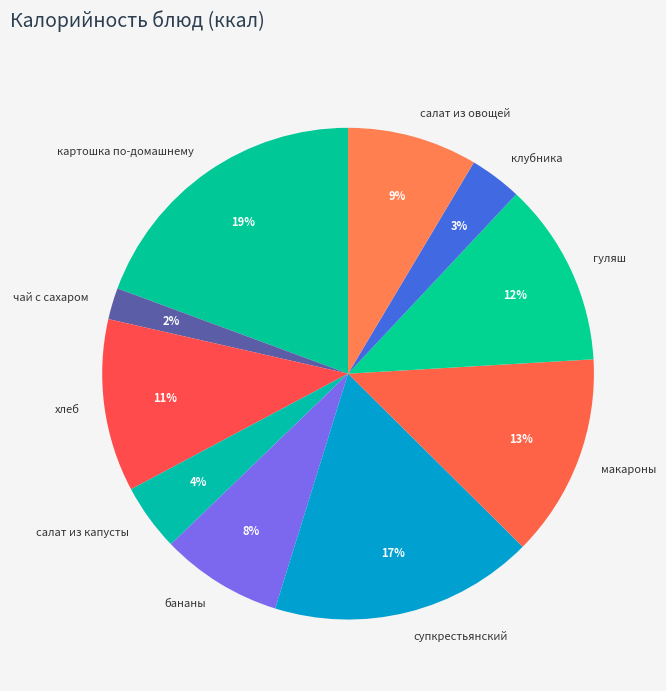

To the nearest percent, what is the average slice percentage?

10%